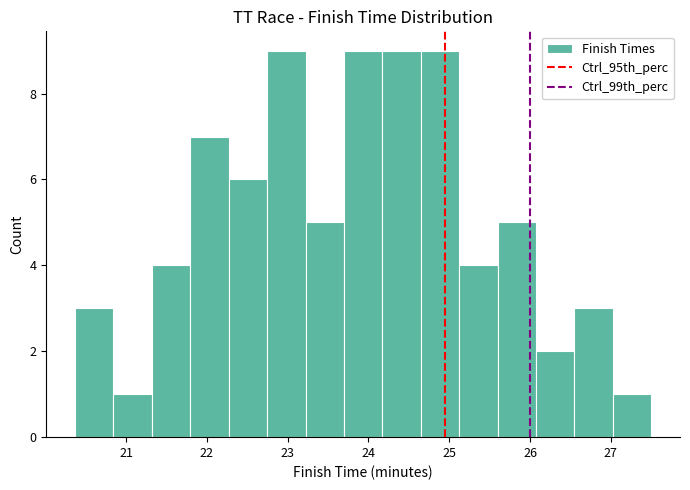

Reading left to right, transcribe this chart: for each bar, give the range it covers on the x-axis and its height. Neither the bar edges nor the heights are printed on the chart, so give them approximately, as read against the axes.

20.4 to 20.8: 3
20.8 to 21.3: 1
21.3 to 21.8: 4
21.8 to 22.3: 7
22.3 to 22.7: 6
22.7 to 23.2: 9
23.2 to 23.7: 5
23.7 to 24.2: 9
24.2 to 24.6: 9
24.6 to 25.1: 9
25.1 to 25.6: 4
25.6 to 26.1: 5
26.1 to 26.5: 2
26.5 to 27.0: 3
27.0 to 27.5: 1